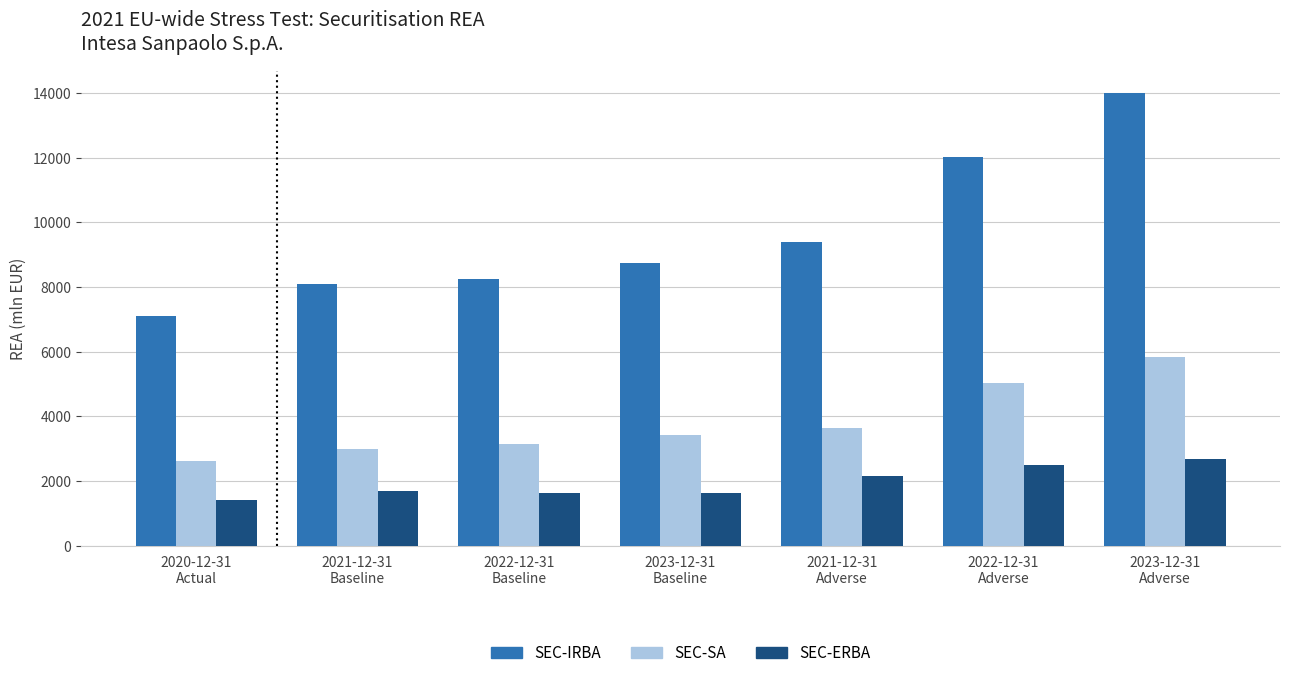

At which category does the chart reach its minimum across all series?

2020-12-31
Actual